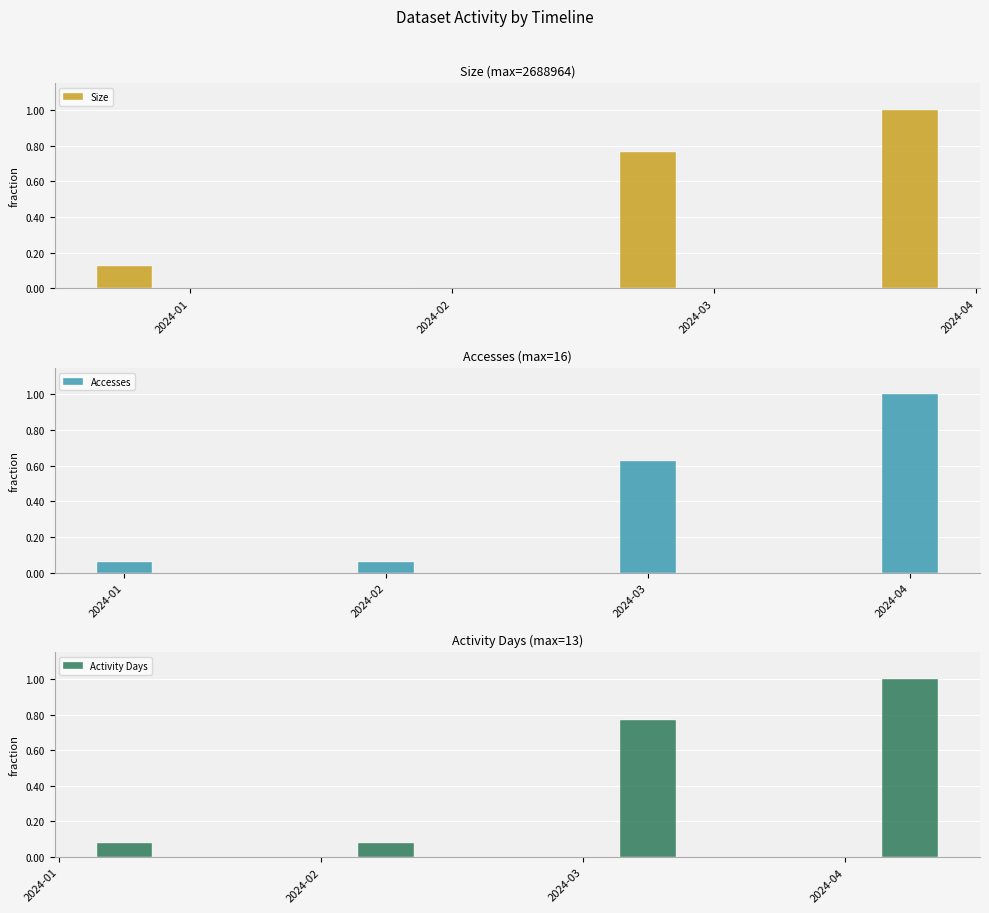

The value of Activity Days at 2024-04 is 1.3. True or false?

False